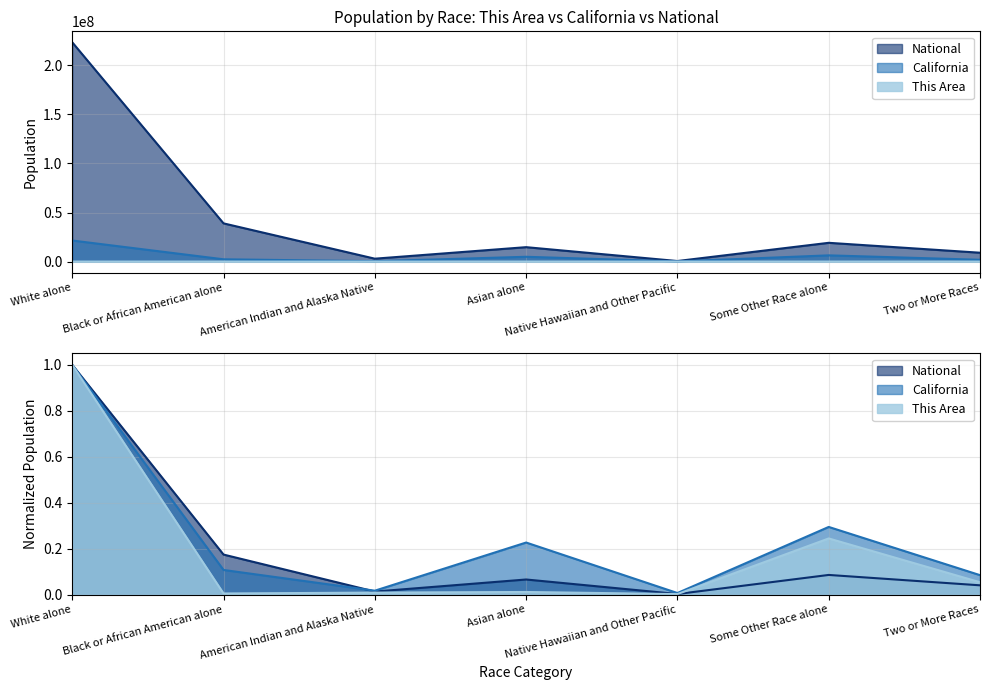

How many interior local valleys does the National series have?

2